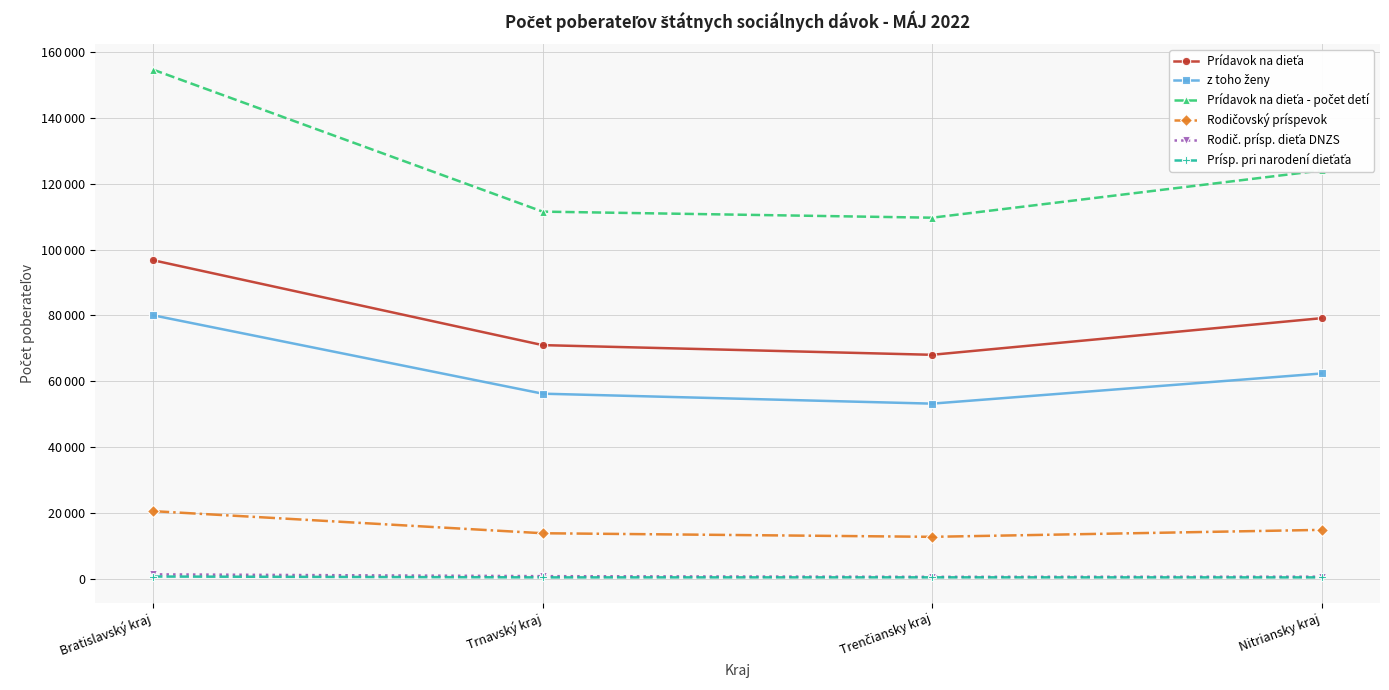

True or false: Rodič. prísp. dieťa DNZS and Rodičovský príspevok intersect in this chart.

False